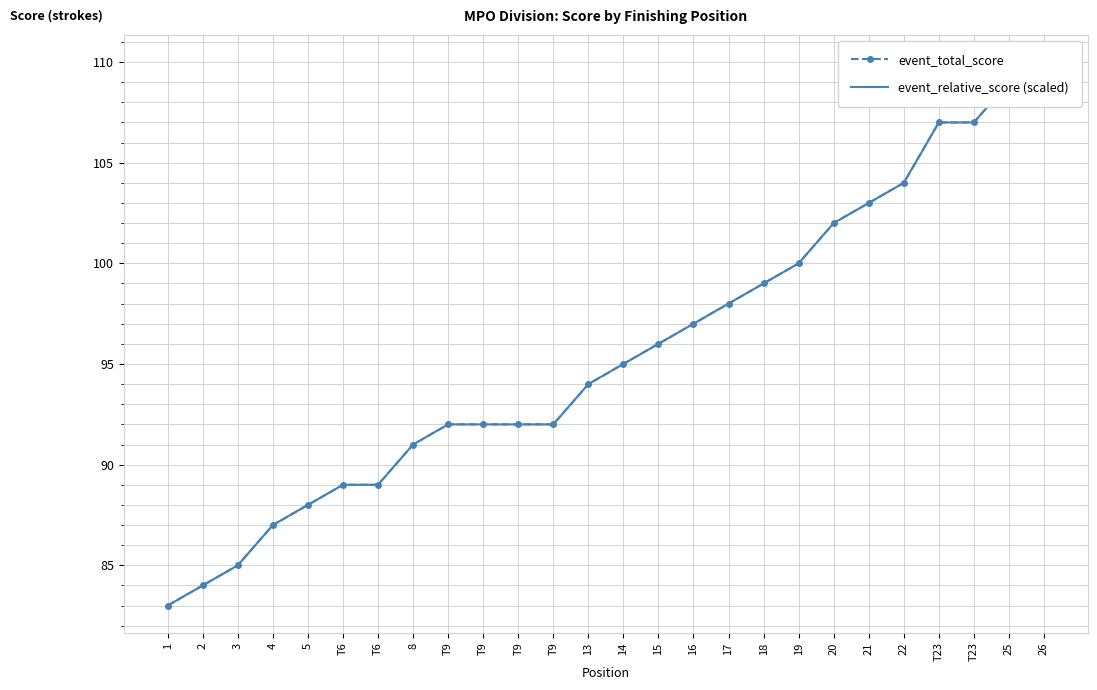

Reading left to right, list all the values displayed in this chart.

event_total_score: 83	84	85	87	88	89	89	91	92	92	92	92	94	95	96	97	98	99	100	102	103	104	107	107	109	110
event_relative_score (scaled): 83	84	85	87	88	89	89	91	92	92	92	92	94	95	96	97	98	99	100	102	103	104	107	107	109	110